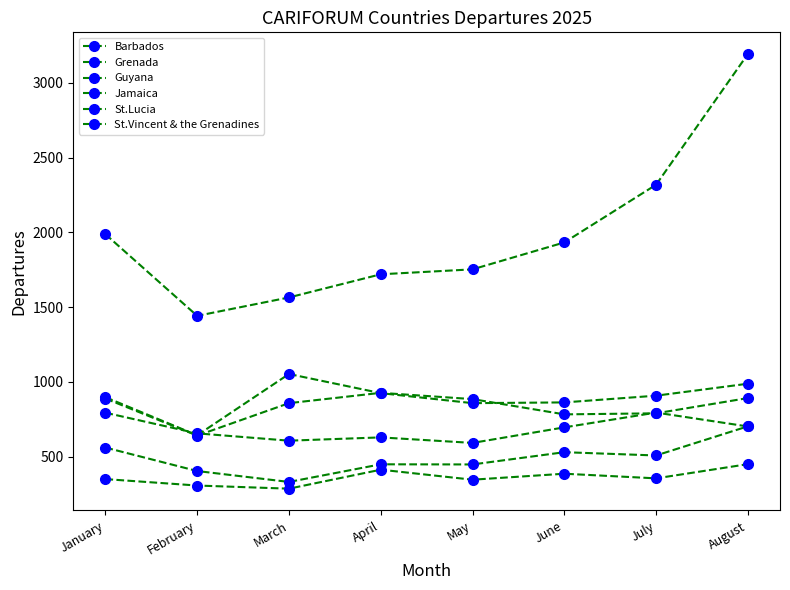

Is this an area chart (filled region under the line)?

No